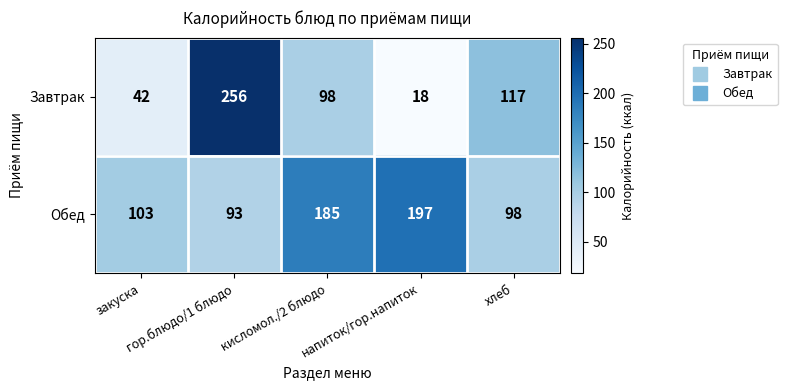

Which series has the widest spread of values?

Завтрак